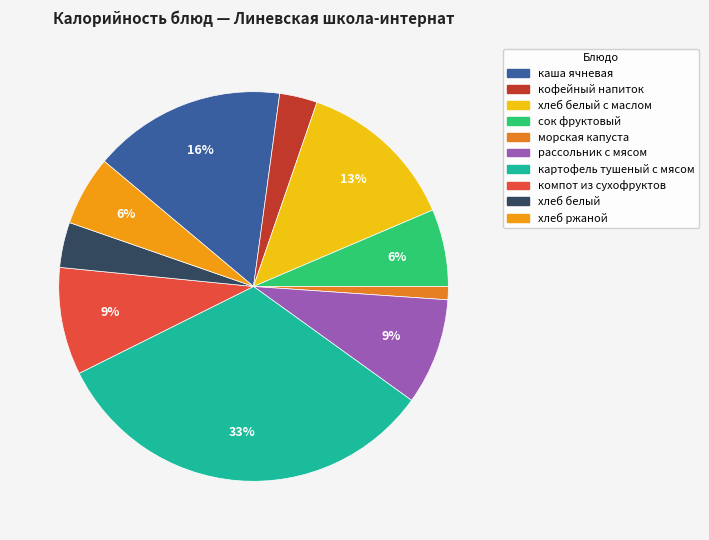

What is the change in value from сок фруктовый to компот из сухофруктов?

+32